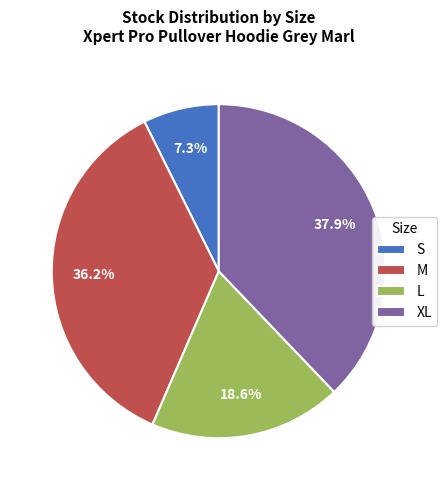

To the nearest percent, what is the combined percentage of S and L?

26%